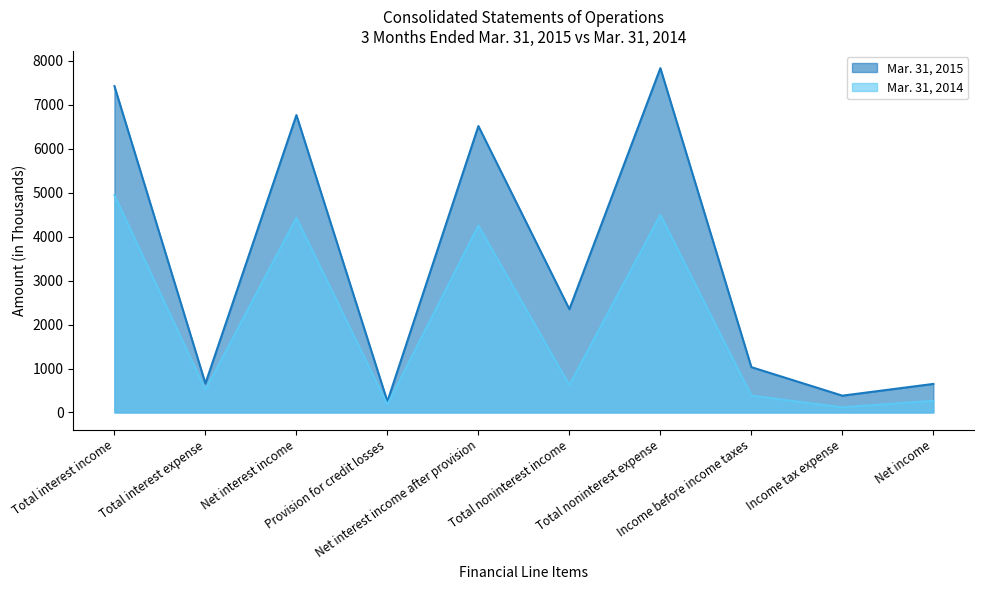

List the labels in order of Mar. 31, 2014 value, smallest first.

Income tax expense, Provision for credit losses, Net income, Income before income taxes, Total interest expense, Total noninterest income, Net interest income after provision, Net interest income, Total noninterest expense, Total interest income